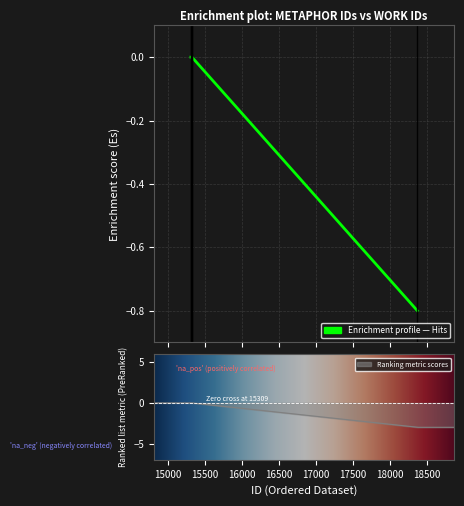

The value at 18372 is -0.8. True or false?

True